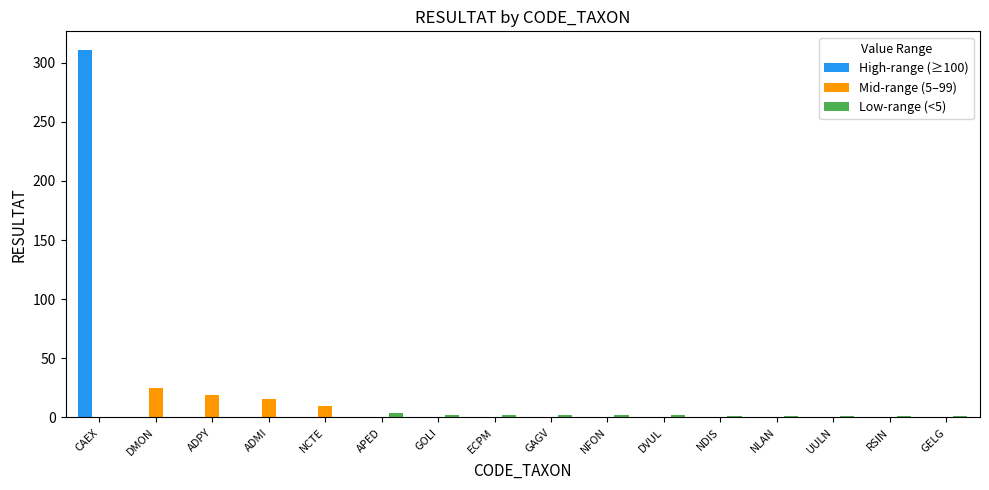

At which category is the sum across all series the highest?

CAEX